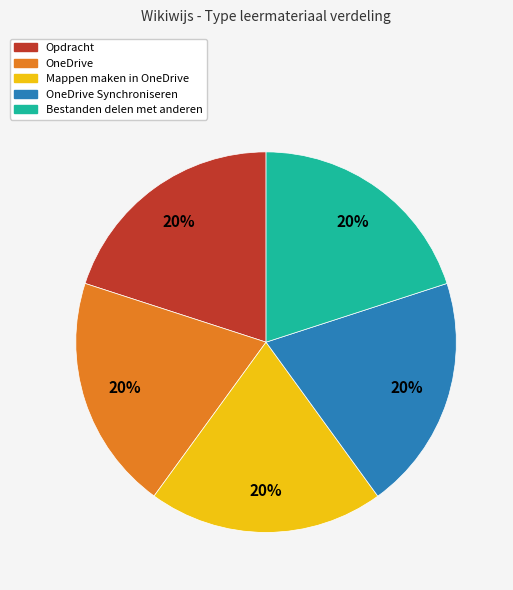

To the nearest percent, what percentage of the pie is OneDrive?

20%